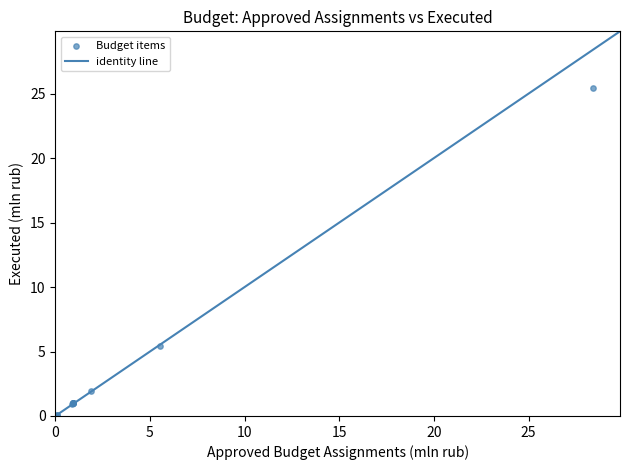

What Y value in the scatter plot is closest to 12?

5.4